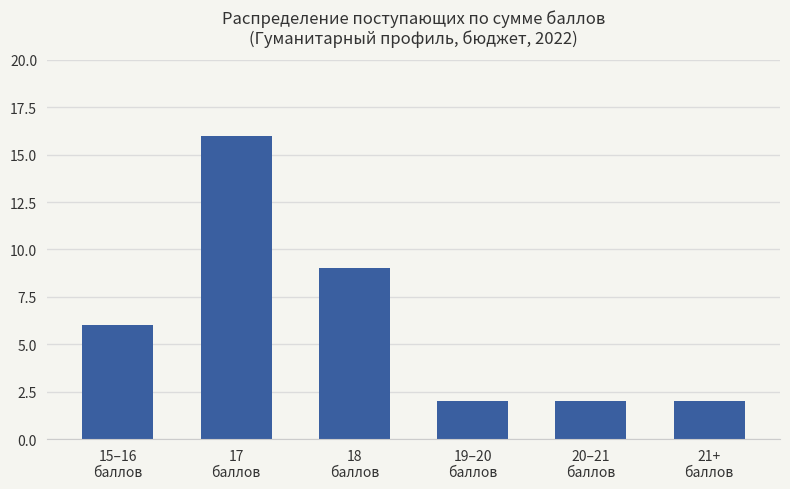

Is it true that the value at 19–20
баллов is 3?

False